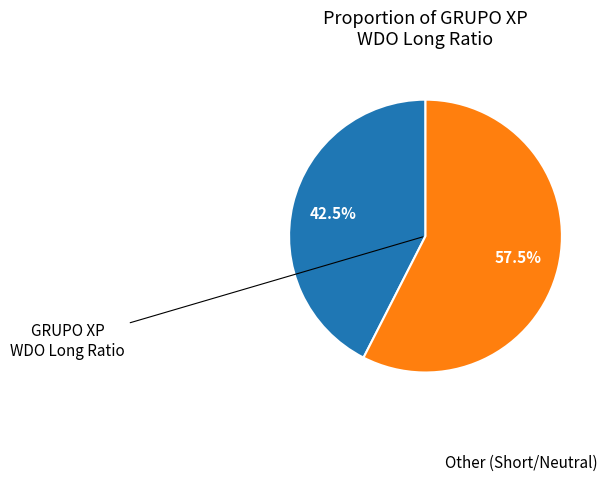

To the nearest percent, what is the difference between the largest and smallest slice percentages?

15%